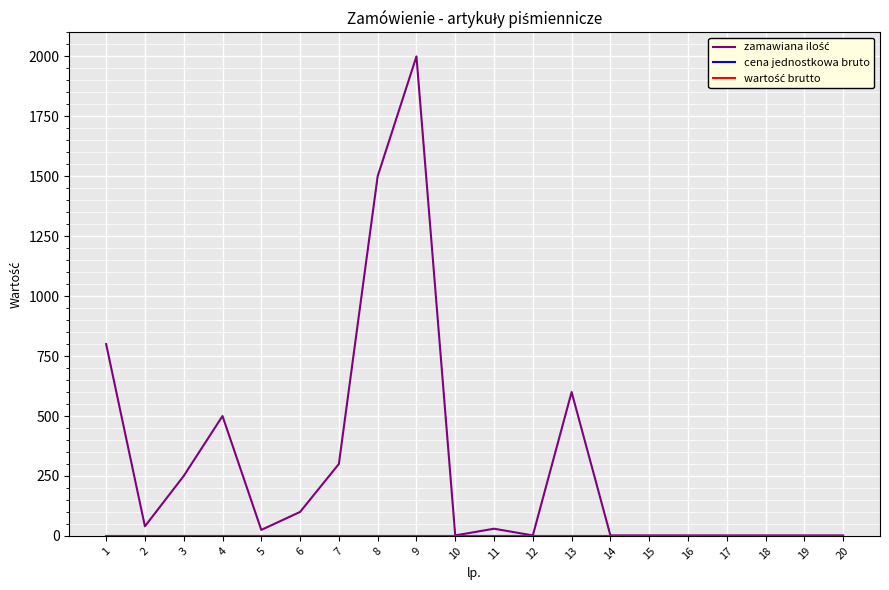

Does the chart display data point markers on the line(s)?

No